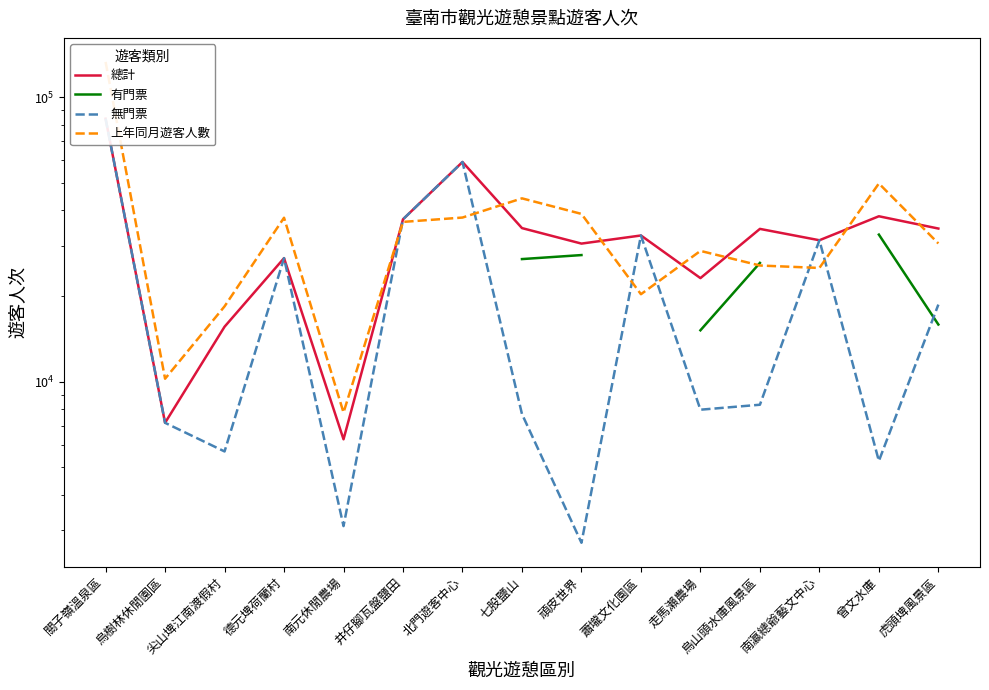

The 總計 series shows 84027.0 at 關子嶺溫泉區. True or false?

True